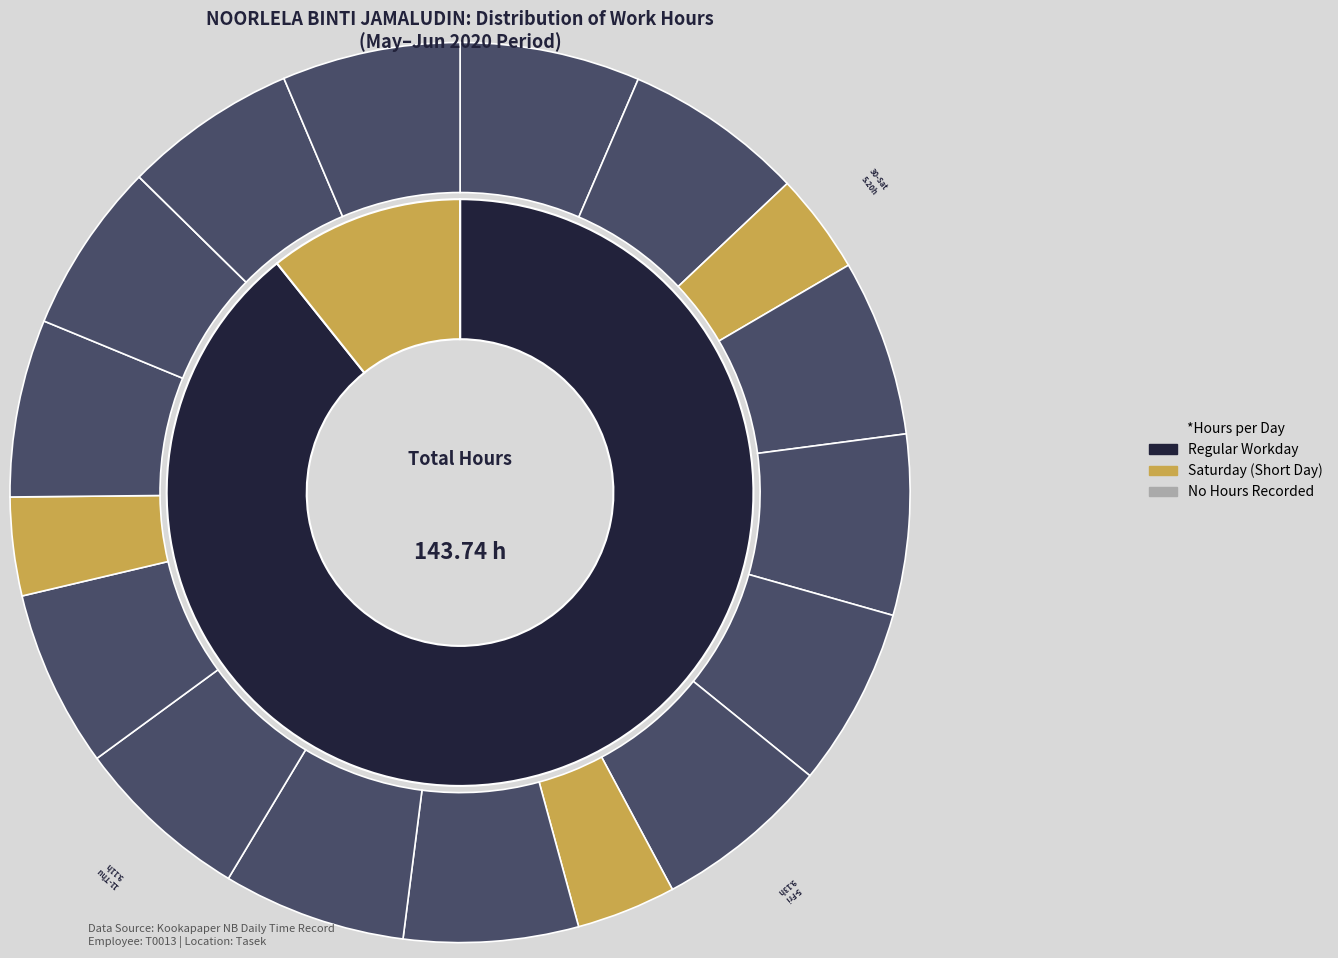

How much of the chart is everything except 29-Fri?

93.5%